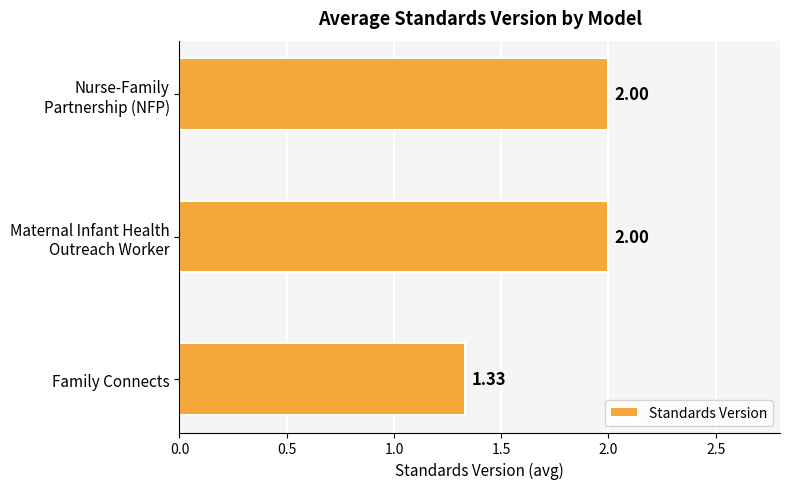

Which label corresponds to the smallest value in the chart?

Family Connects